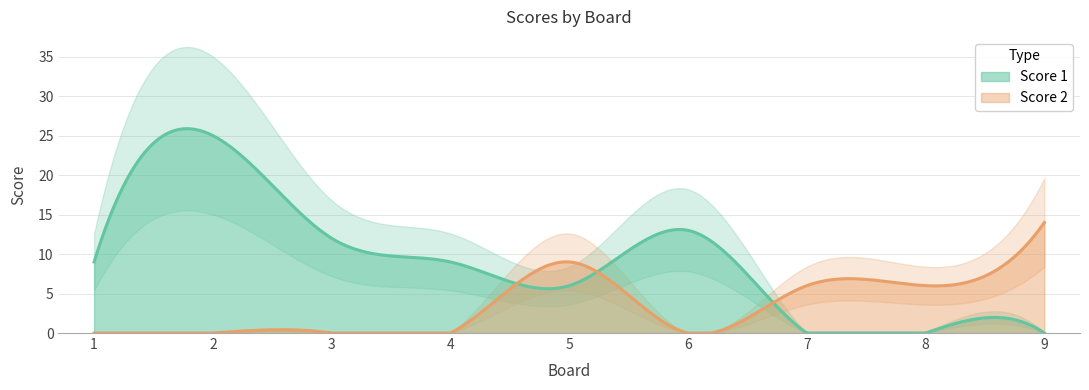

Reading right to left, transcribe all the data shown in this chart.

Score 1: 0	0	0	13	6	9	12	25	9
Score 2: 14	6	6	0	9	0	0	0	0